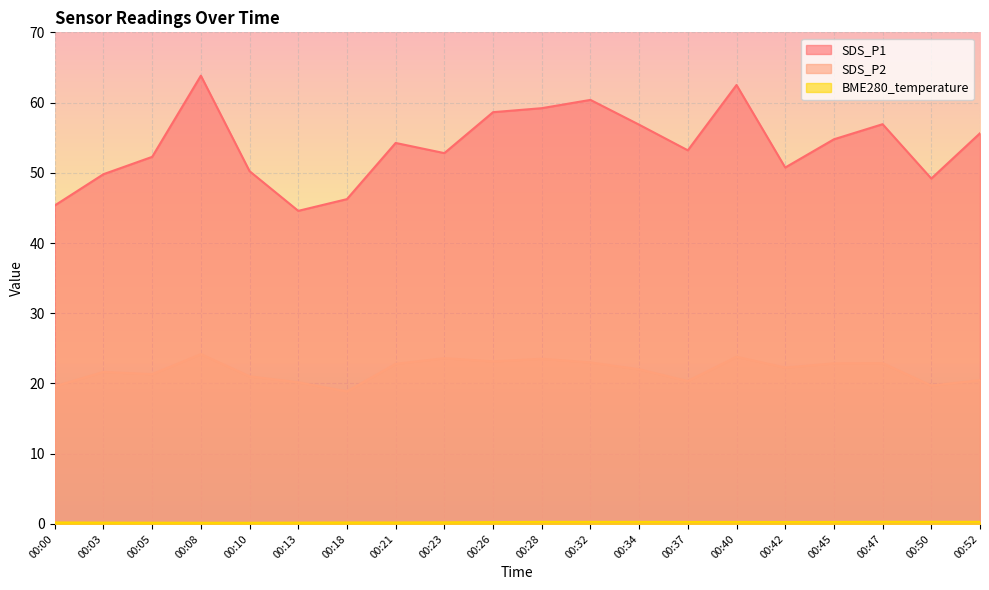

What is the greatest value displayed?

63.8